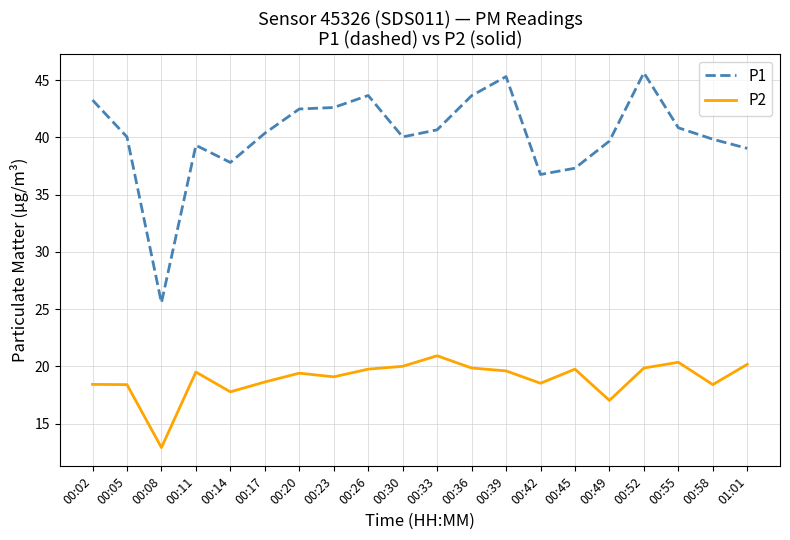

True or false: P1 and P2 intersect in this chart.

False